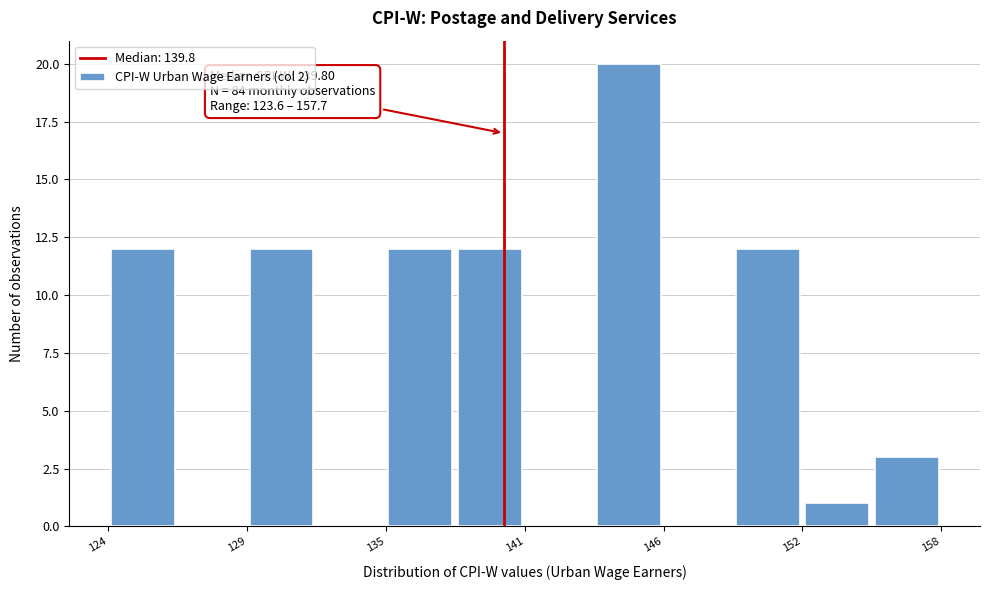

Read against the x-axis, roughly where is the centre of the tallest bar?

145